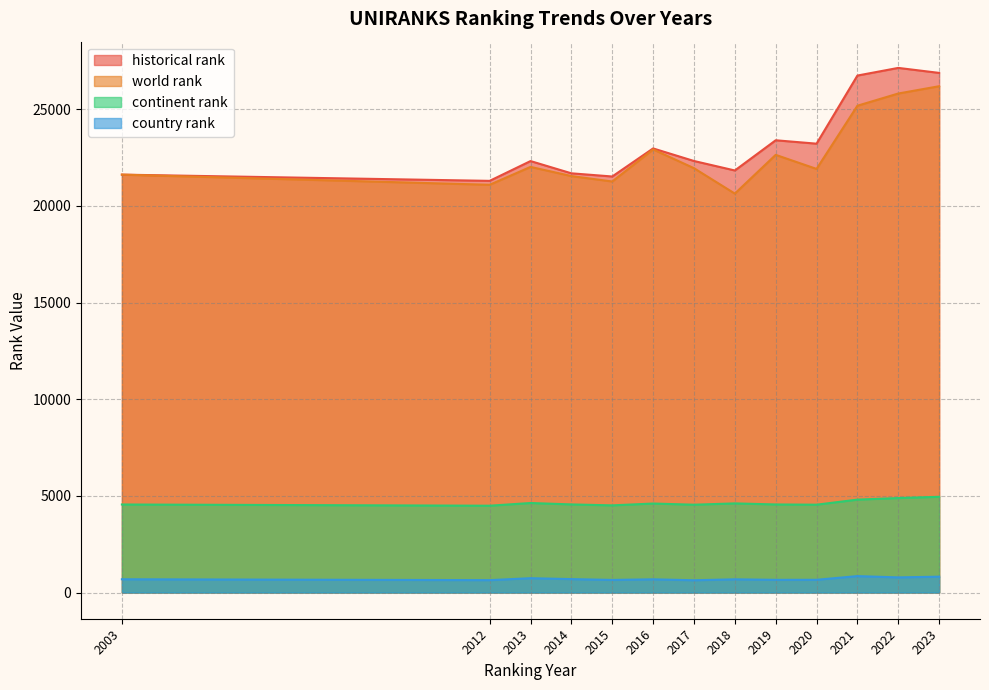

What is the lowest value of the historical rank series?

21296